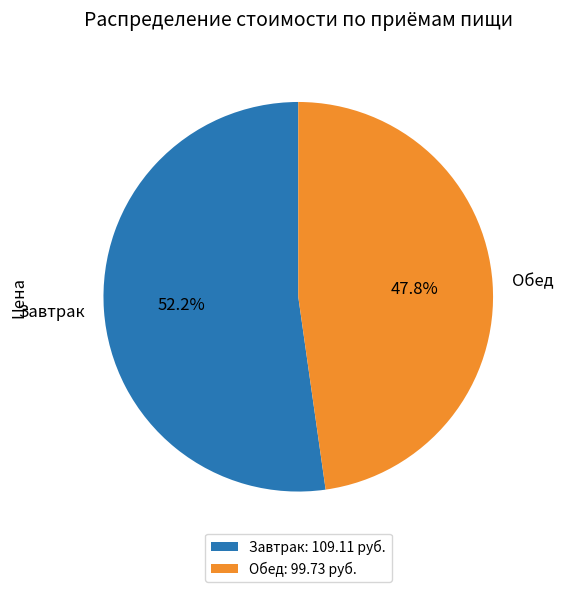

To the nearest percent, what is the difference between the Завтрак and Обед slice percentages?

4%